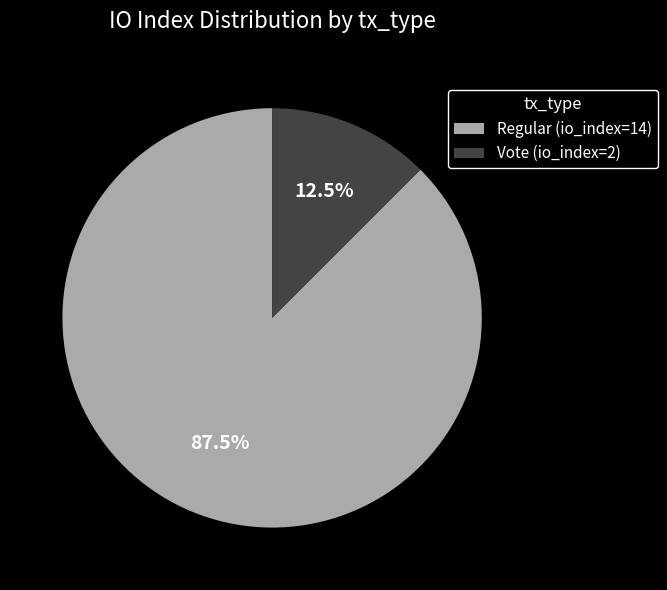

Does Regular (io_index=14) account for over 50% of the chart?

Yes